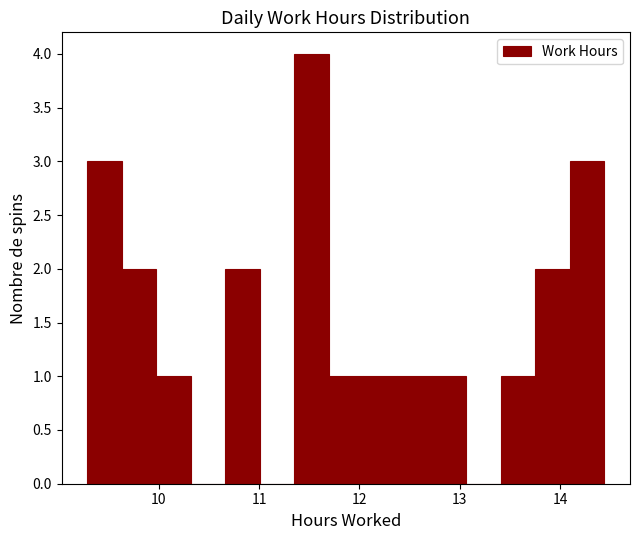

Around what value on the x-axis is the tallest bar? Give the approximate position of its centre, as read against the axis.

11.5